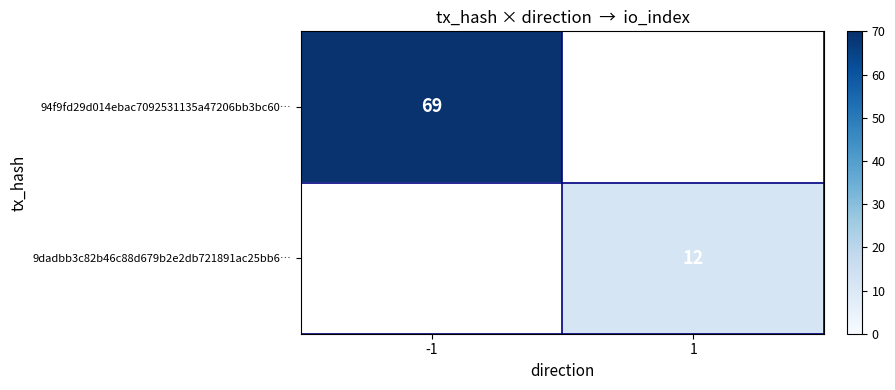

True or false: 9dadbb3c82b46c88d679b2e2db721891ac25bb6… has a value of 12 at 1.

True